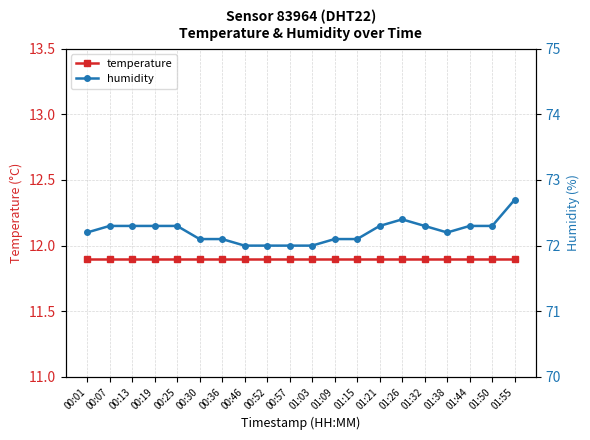

Does the chart display data point markers on the line(s)?

Yes